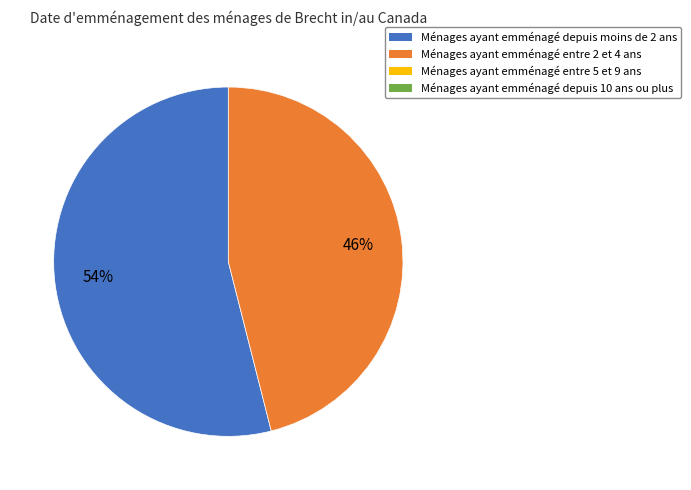

Count the number of slices in the pie.

2